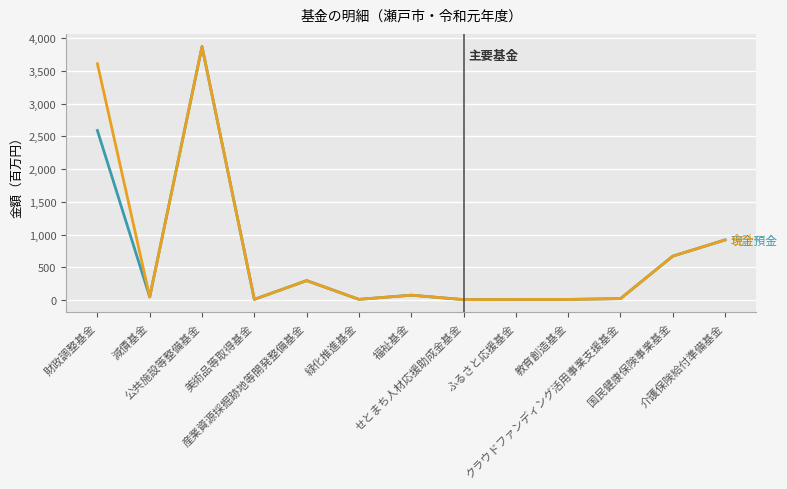

Does the chart have visible grid lines?

Yes